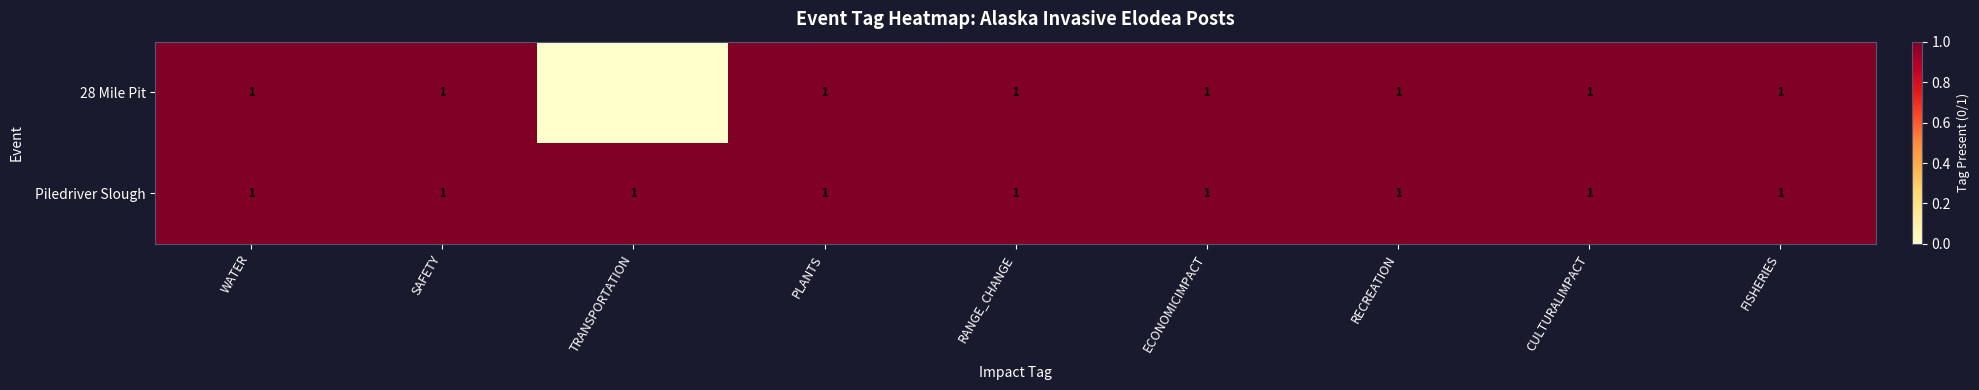

What is the sum of all Piledriver Slough values?

9